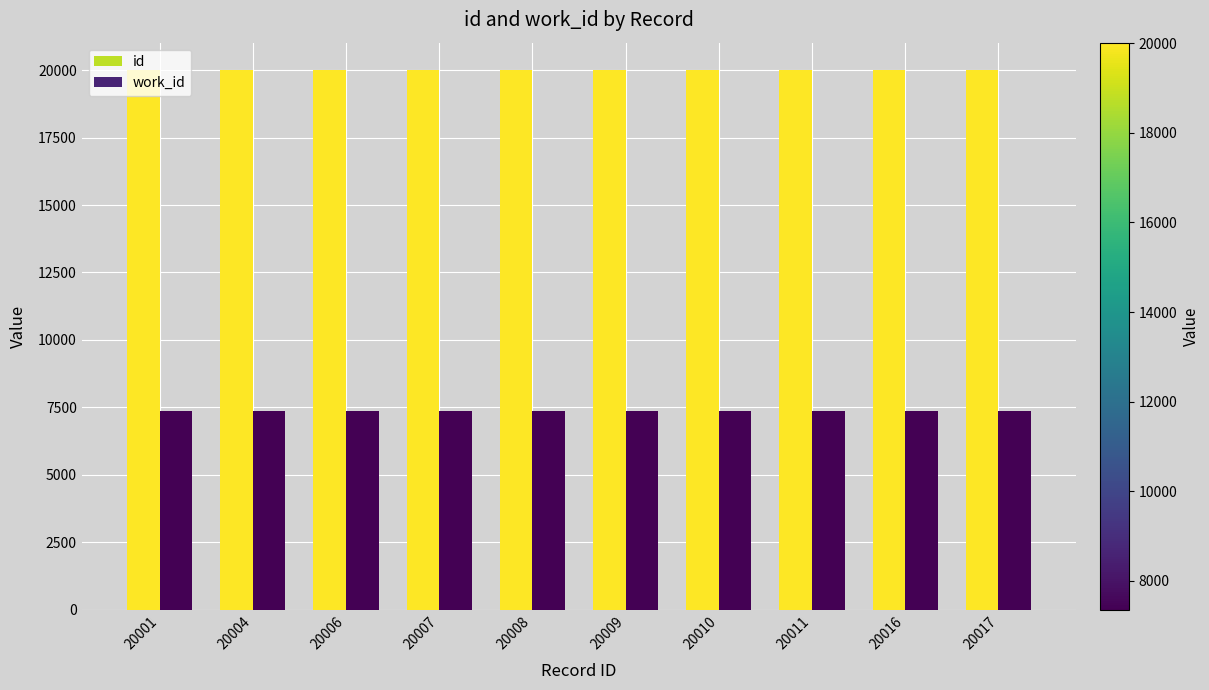

Rank the series at 20004 from lowest to highest value.

work_id, id